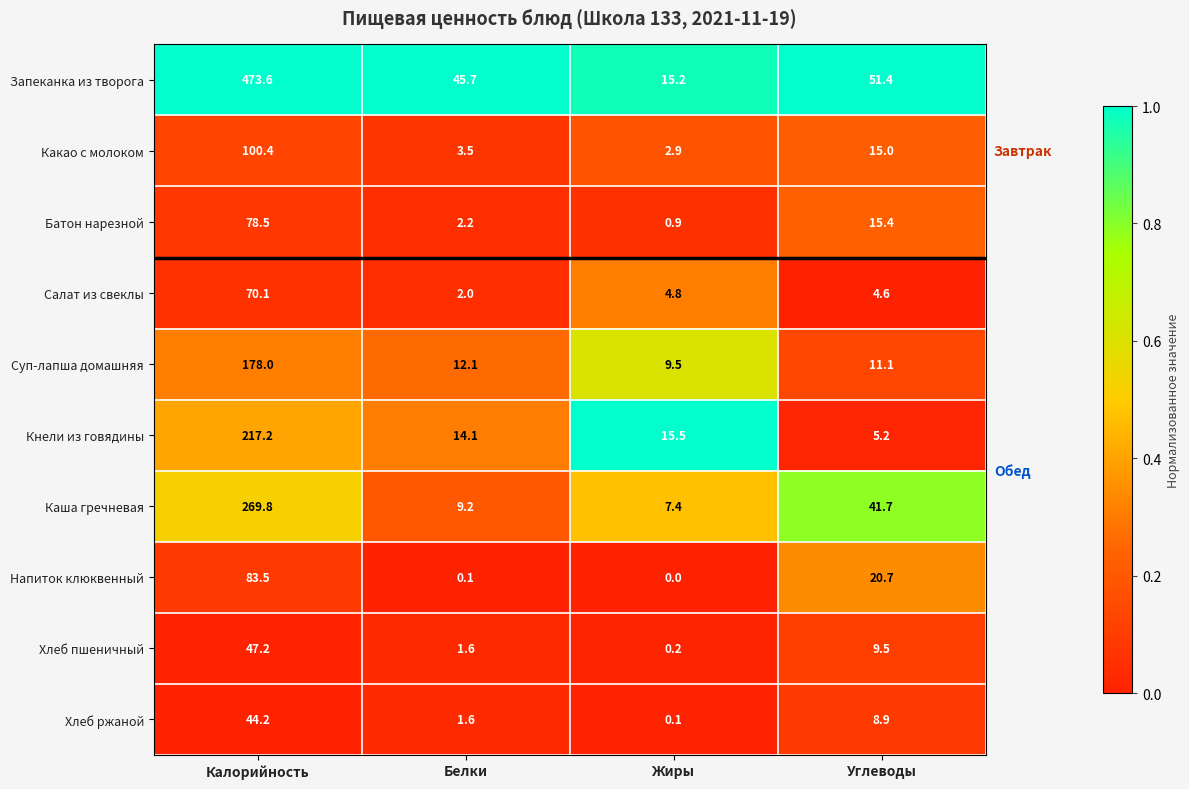

What value does the Запеканка из творога series have at Углеводы?

51.4